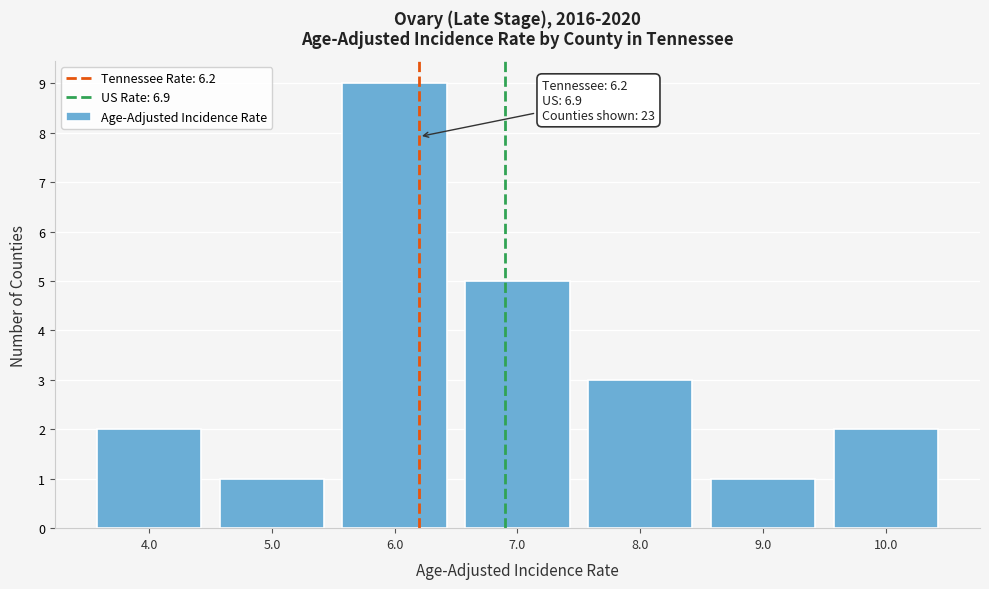

Over which range of the x-axis is the bar tallest?

5.5 to 6.5